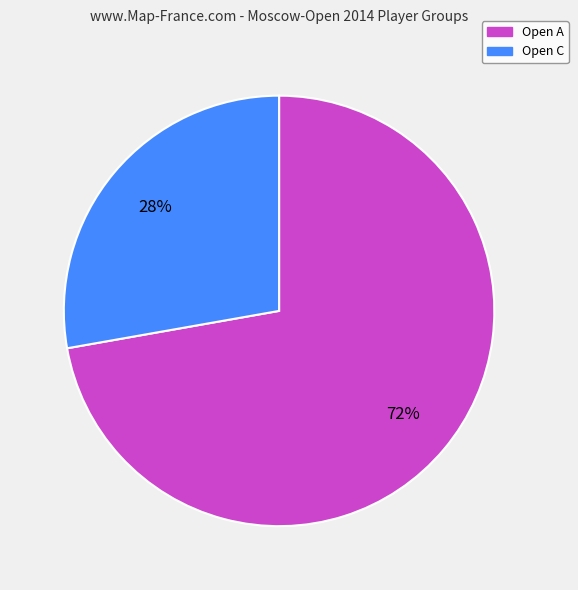

Which category has the biggest portion of the pie?

Open A